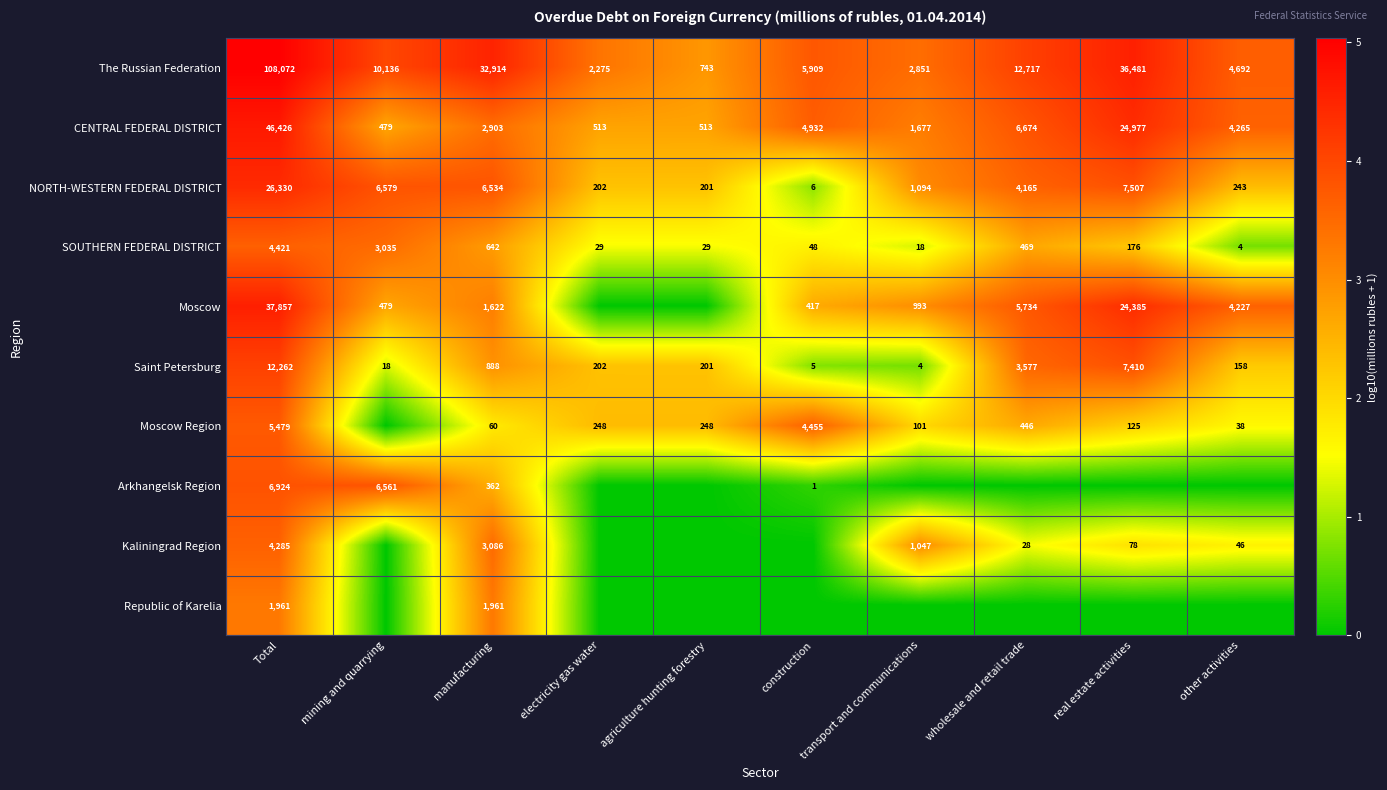

What is the spread (max minus min) of values at wholesale and retail trade?

4.1